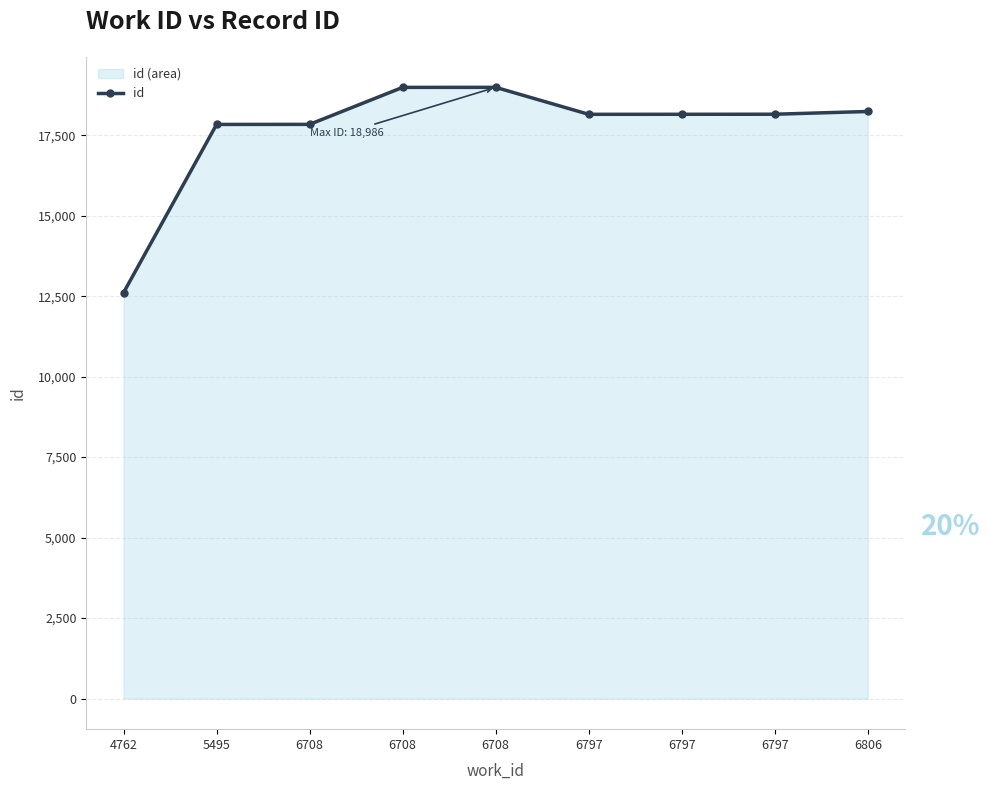

Which has a higher value, 6806 or 6797?

6806